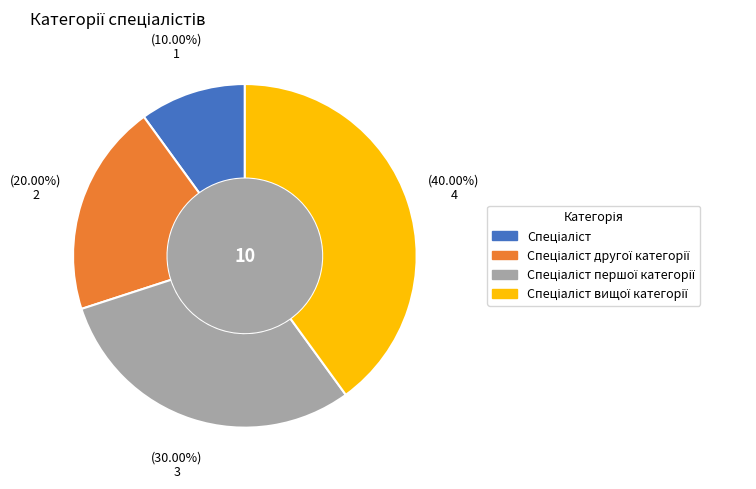

Is there a majority slice in this chart?

No